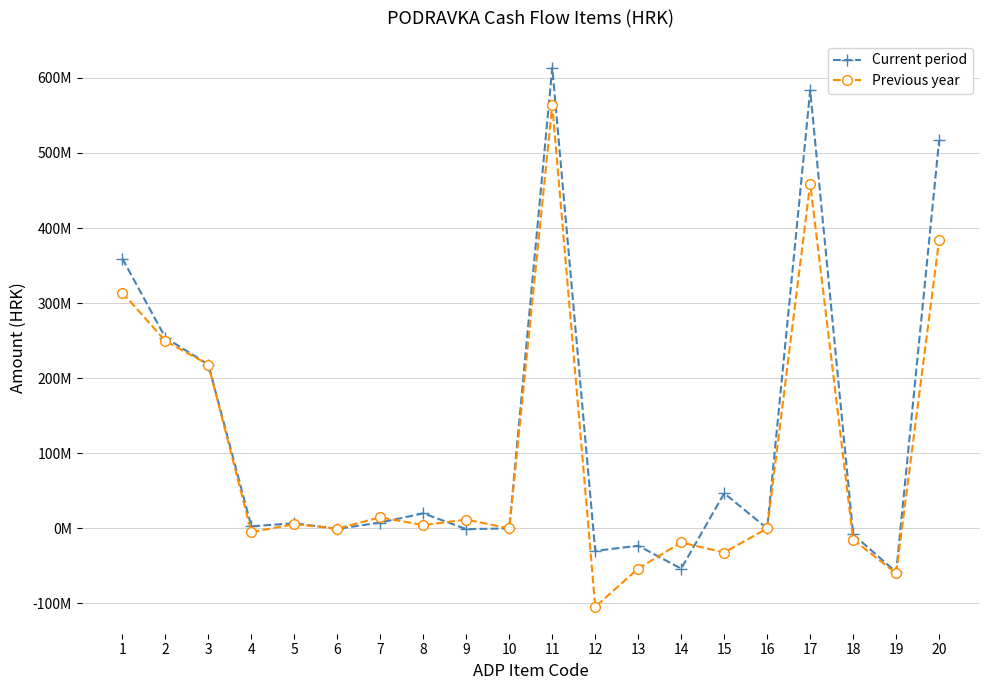

At 16, list the series in order from largest to smallest.

Current period, Previous year